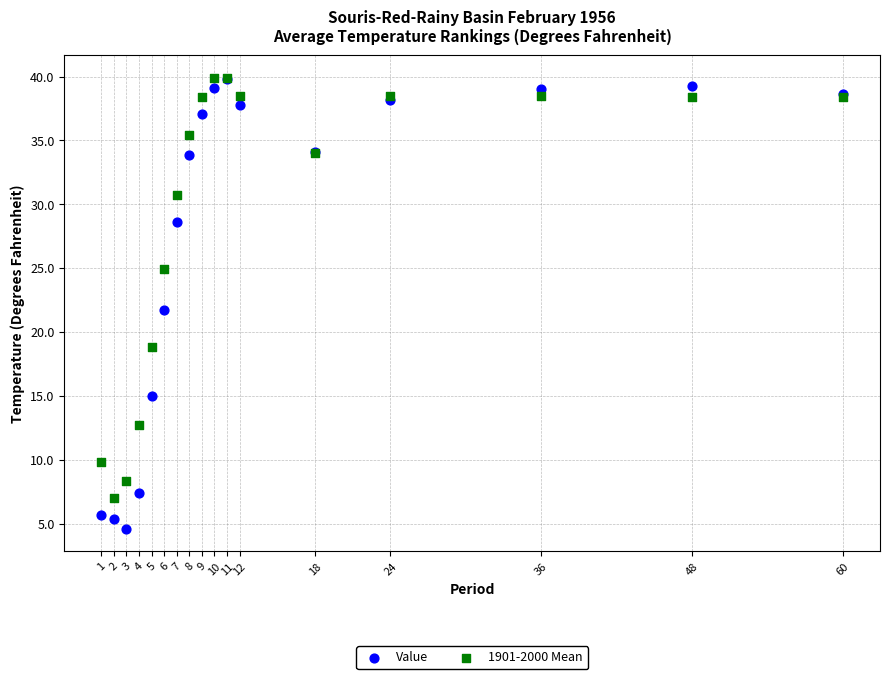

What are all the series names shown in the legend?

Value, 1901-2000 Mean